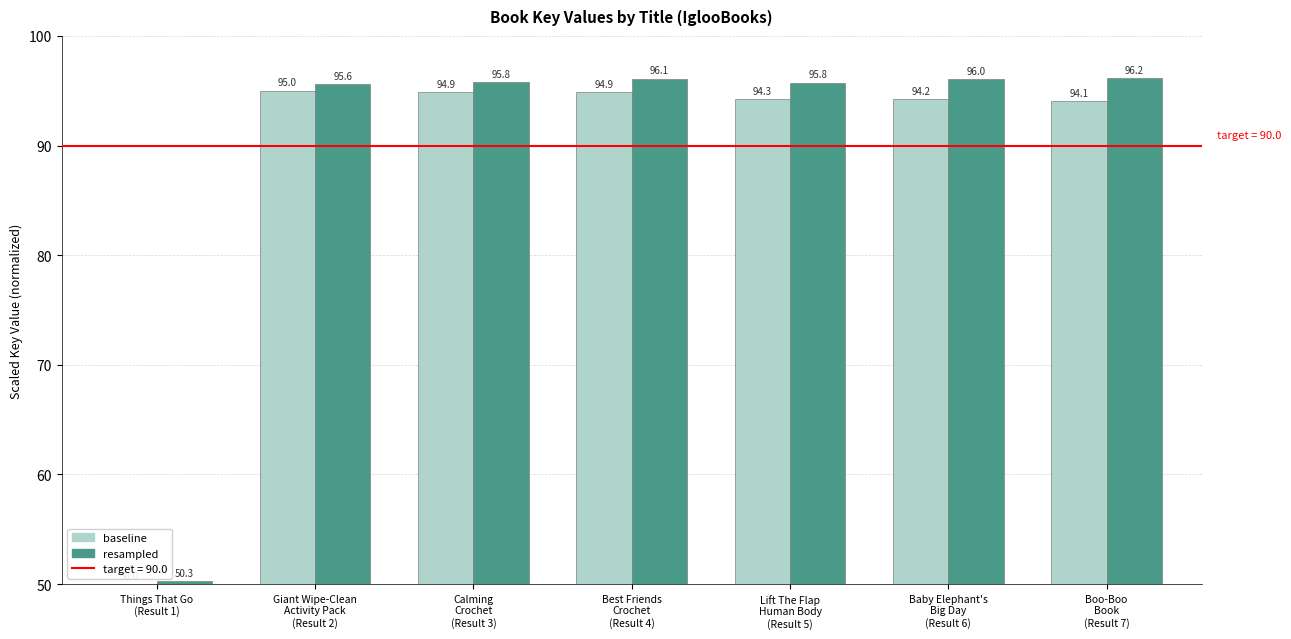

Does the chart contain stacked bars?

No